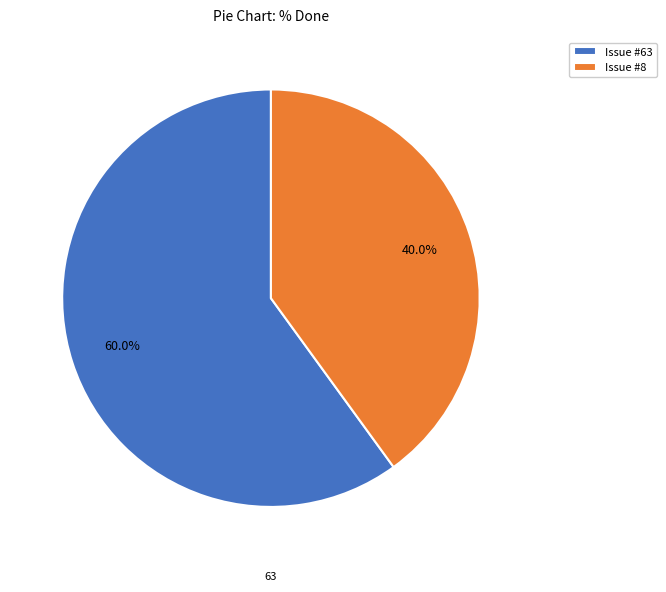

To the nearest percent, what is the average slice percentage?

50%